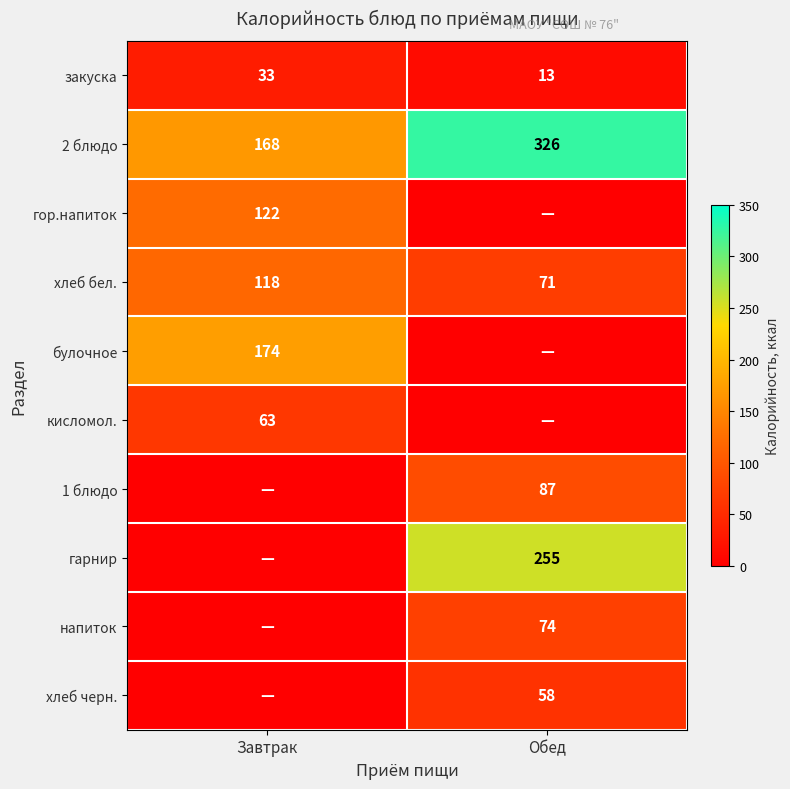

The value of хлеб черн. at Обед is 58. True or false?

True